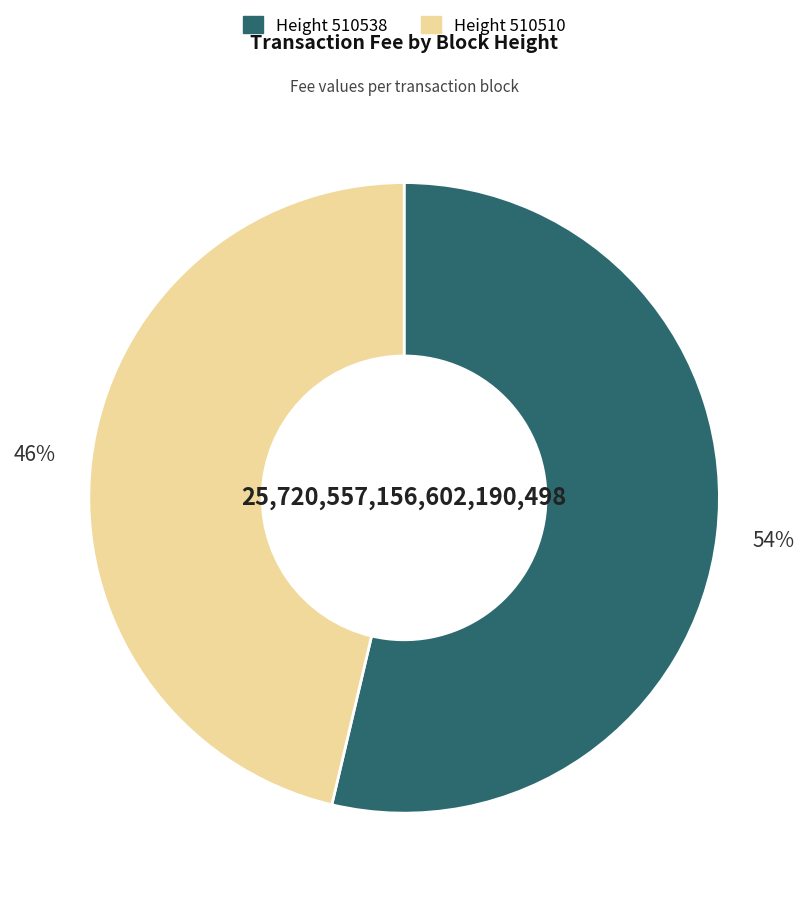

To the nearest percent, what is the average slice percentage?

50%